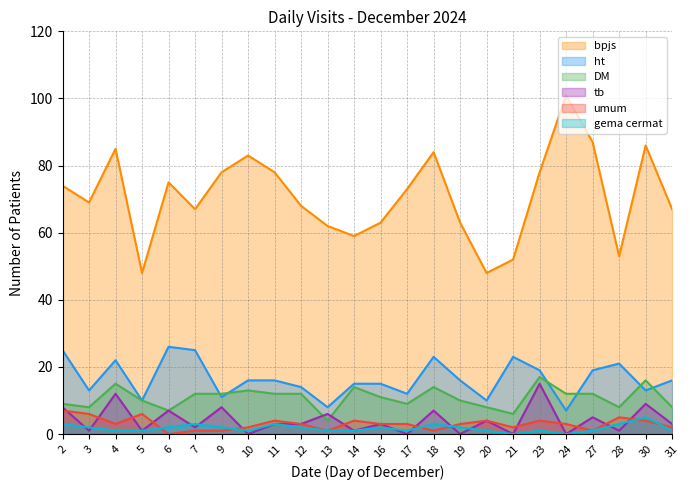

What is the difference between the second highest and second lowest values in the ht series?

17